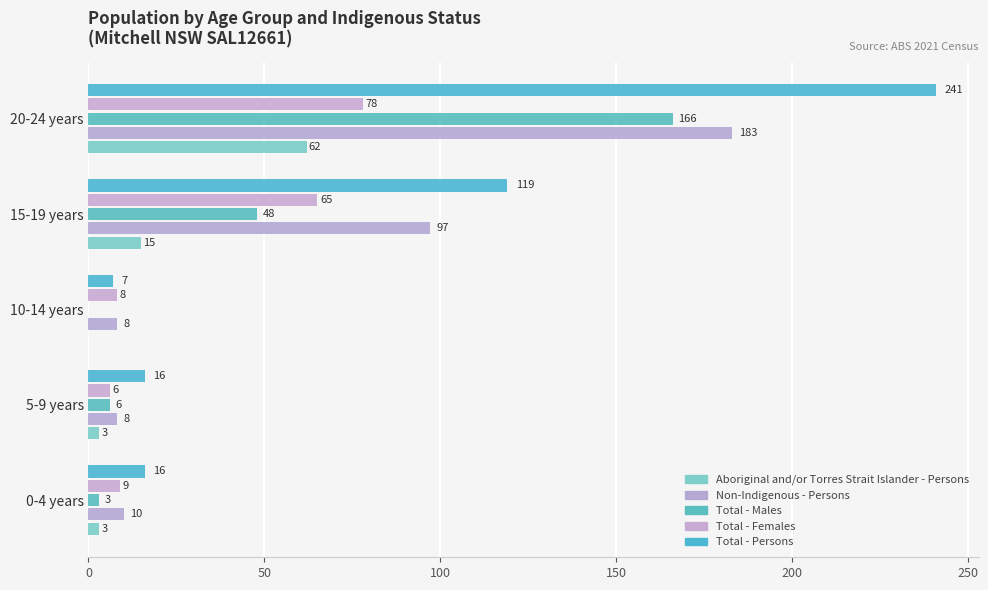

At which label is Aboriginal and/or Torres Strait Islander - Persons closest to 31?

15-19 years